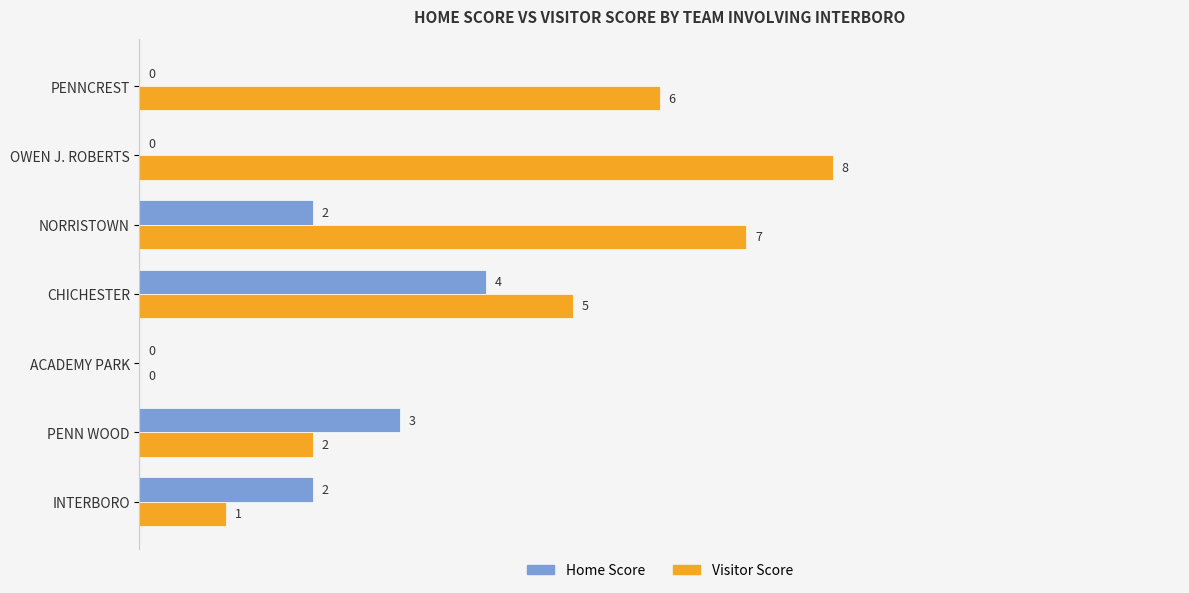

What is the total value across all series at INTERBORO?

3